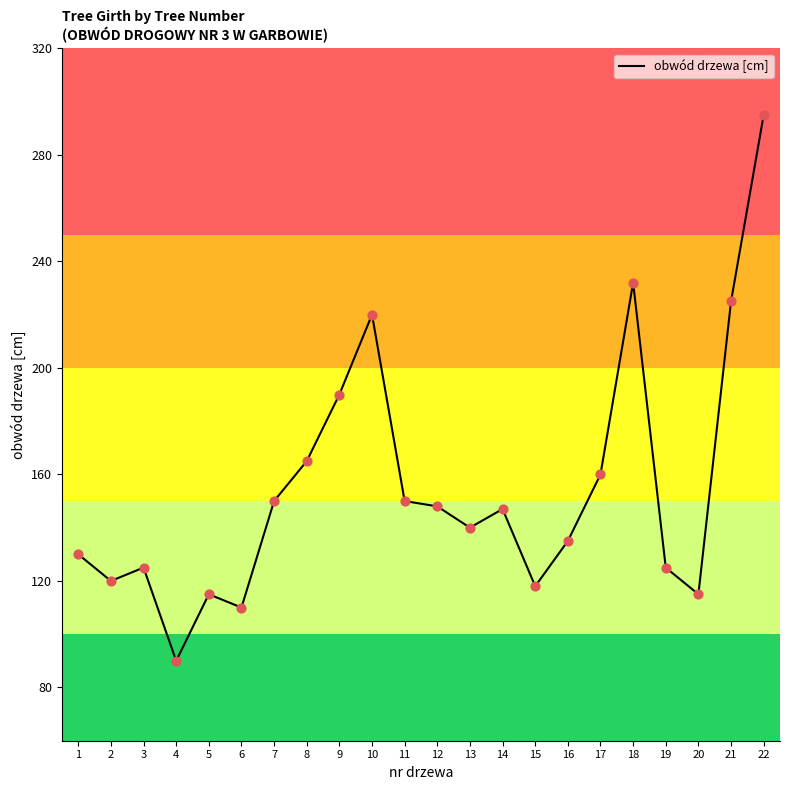

Approximately how many times larger is the value at 21 compared to 4?

2.5